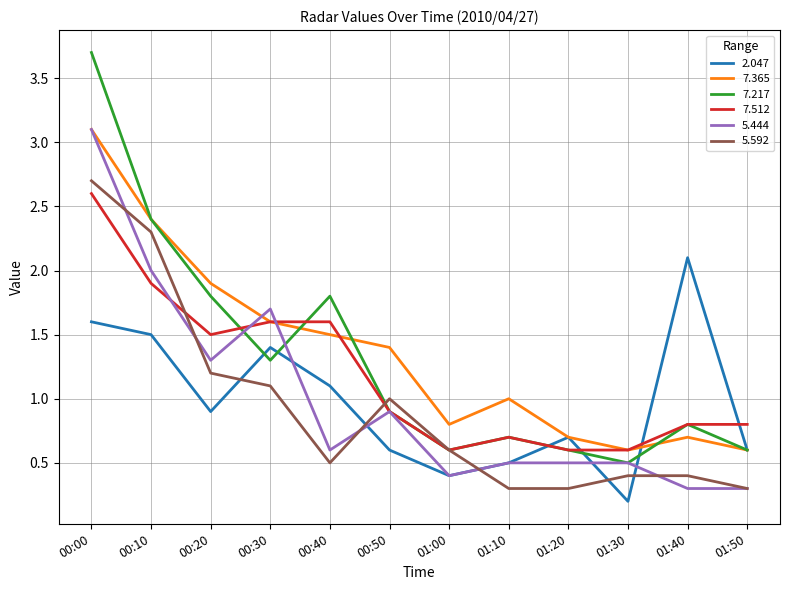

How many lines are shown in the chart?

6